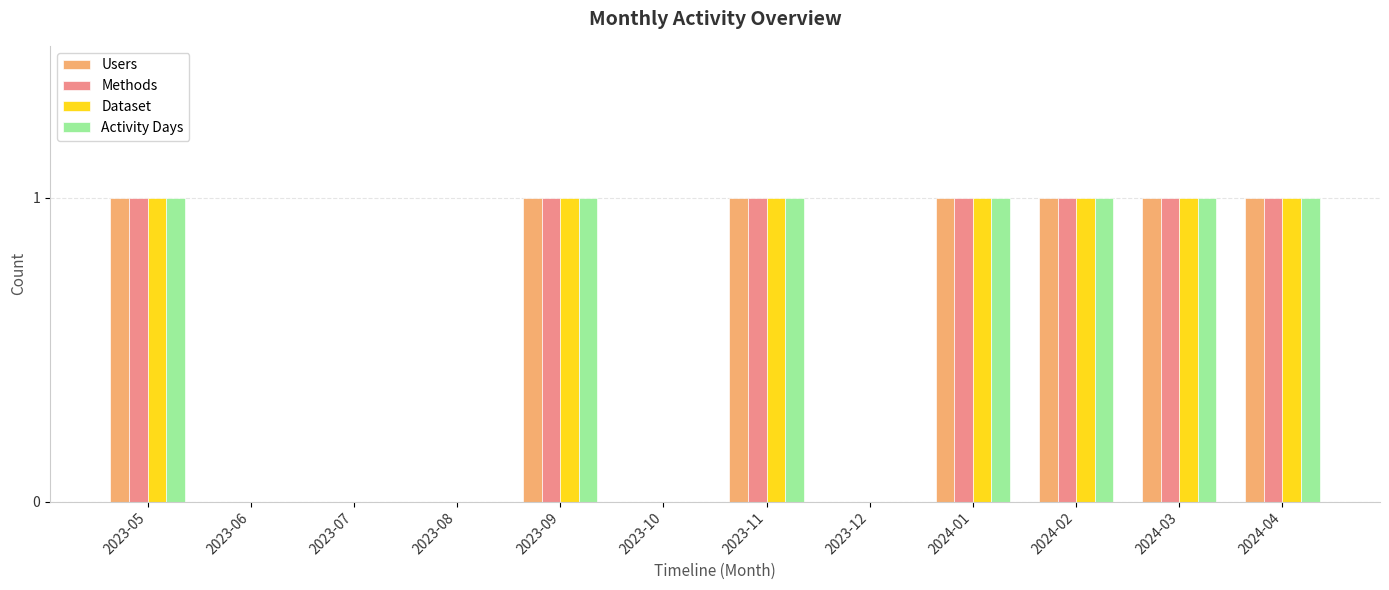

Is the value of Activity Days at 2023-08 greater than the value of Users at 2023-11?

No